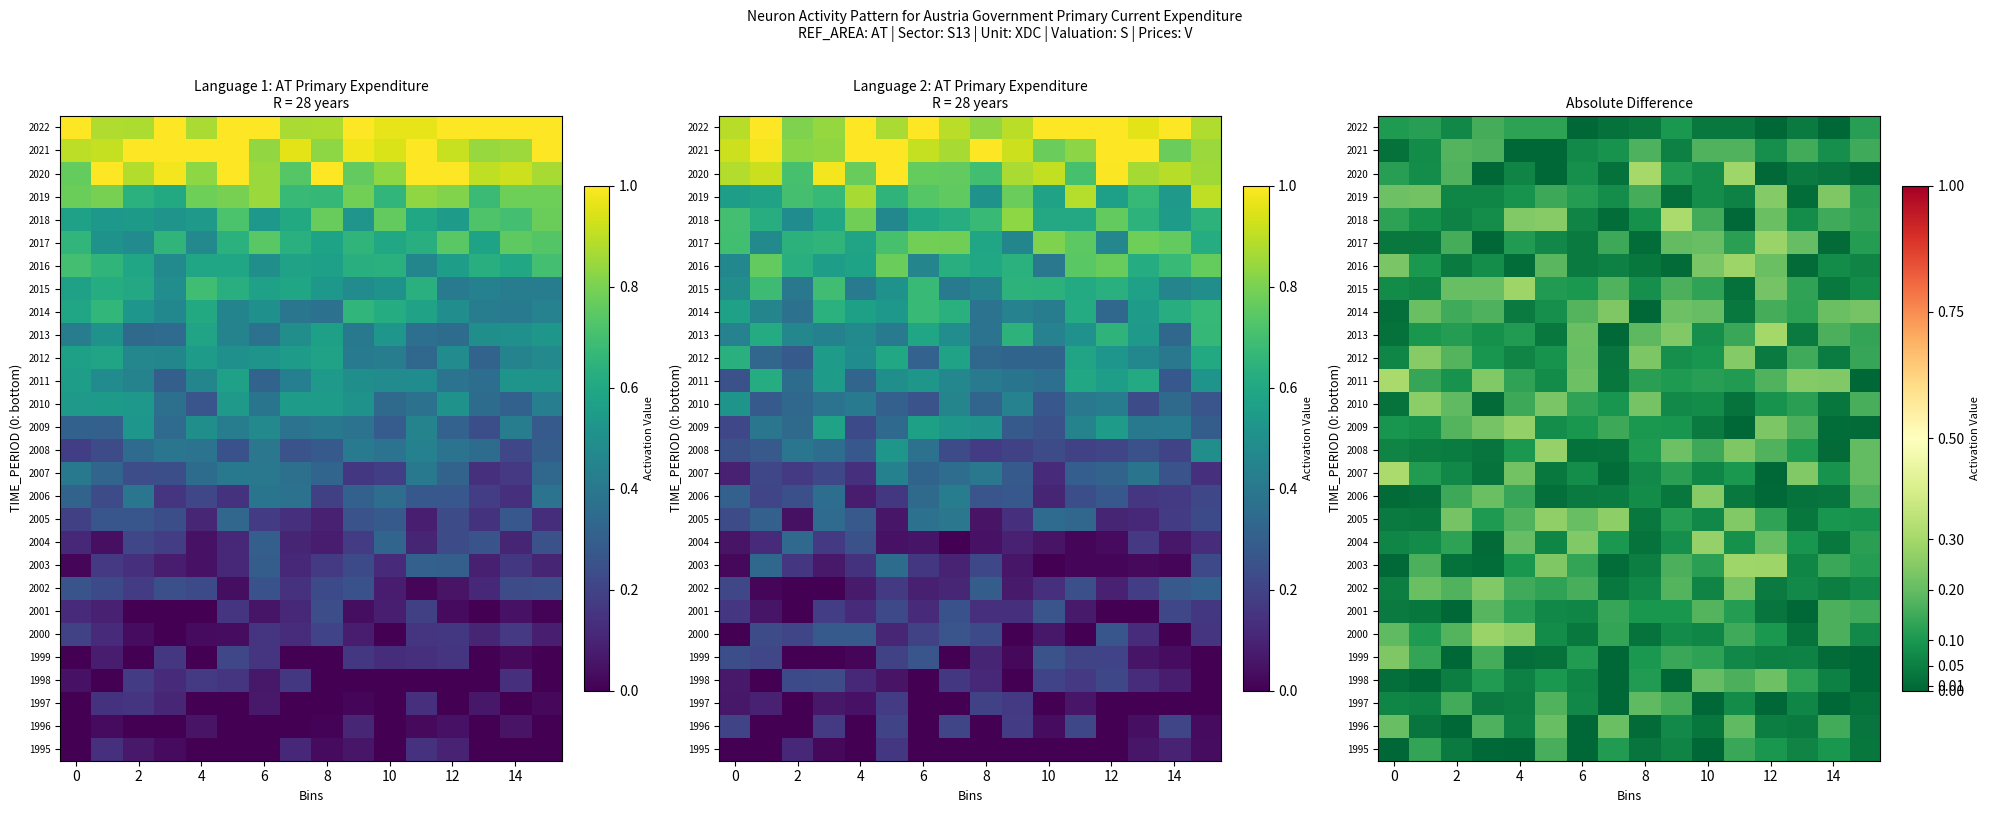

The value of 2005 at 4 is 0.1. True or false?

False